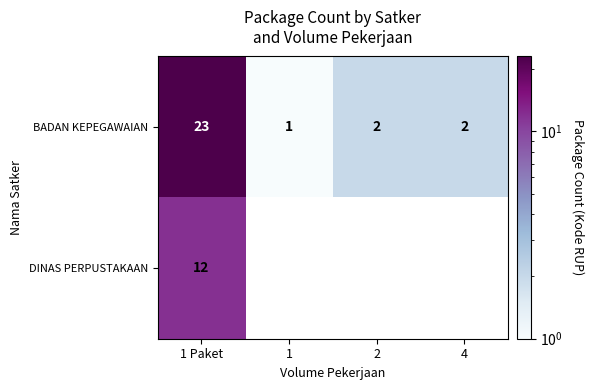

At which label does BADAN KEPEGAWAIAN reach its peak?

1 Paket